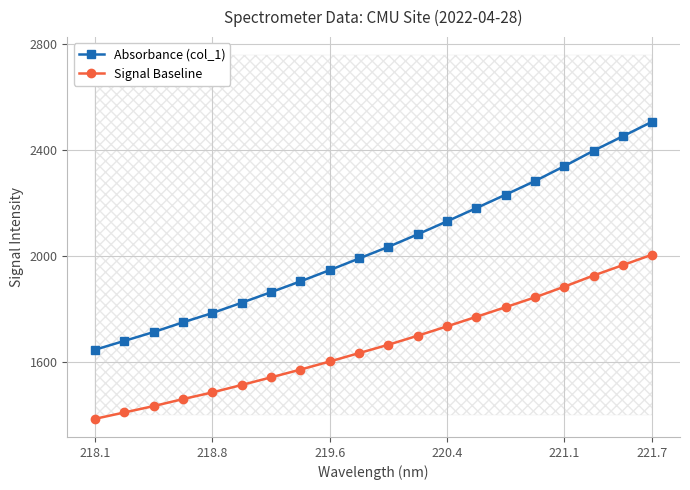

List the series in order of their peak value, lowest first.

Signal Baseline, Absorbance (col_1)